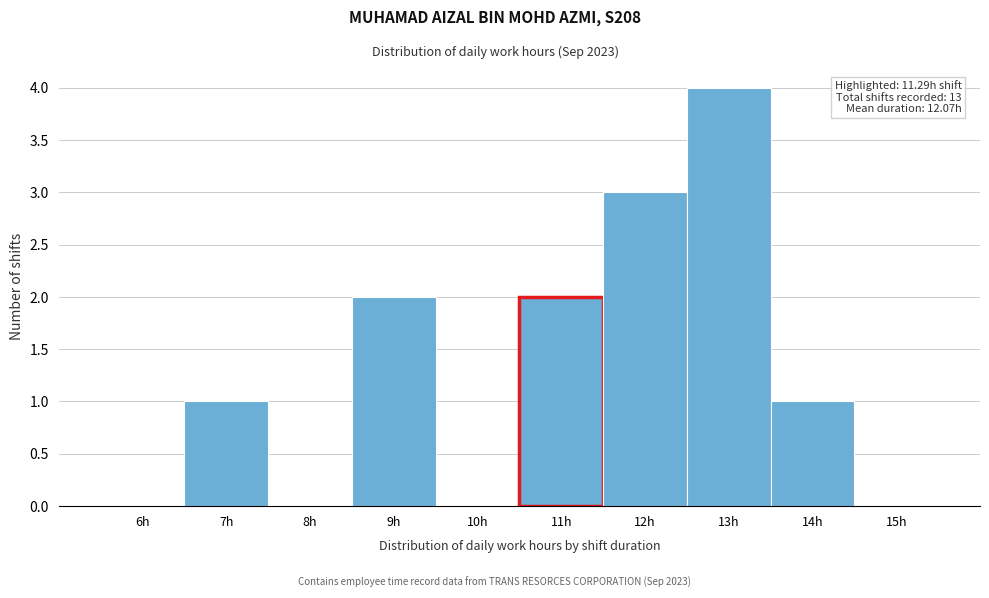

Reading left to right, extract all data points from this chart.

6h=0	7h=1	8h=0	9h=2	10h=0	11h=2	12h=3	13h=4	14h=1	15h=0